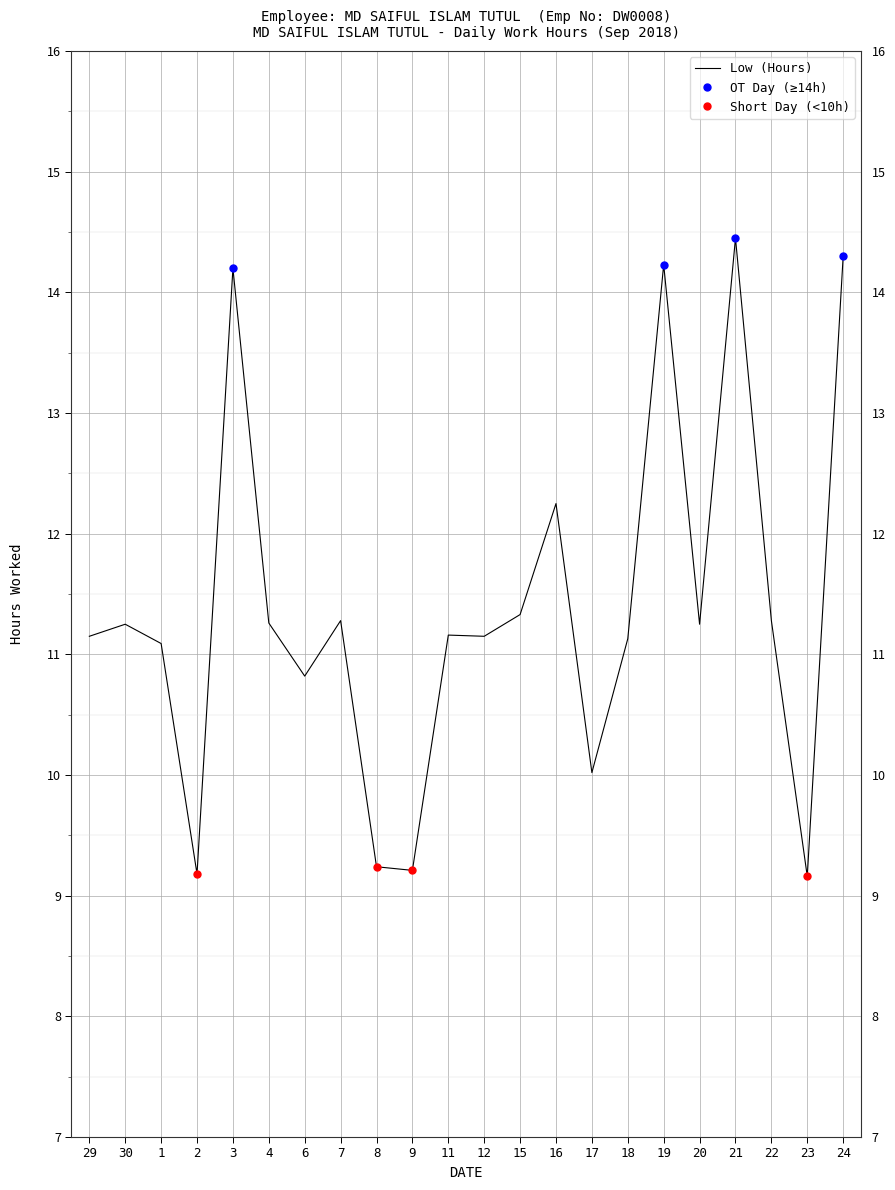

Count the number of values greater than 11.

16